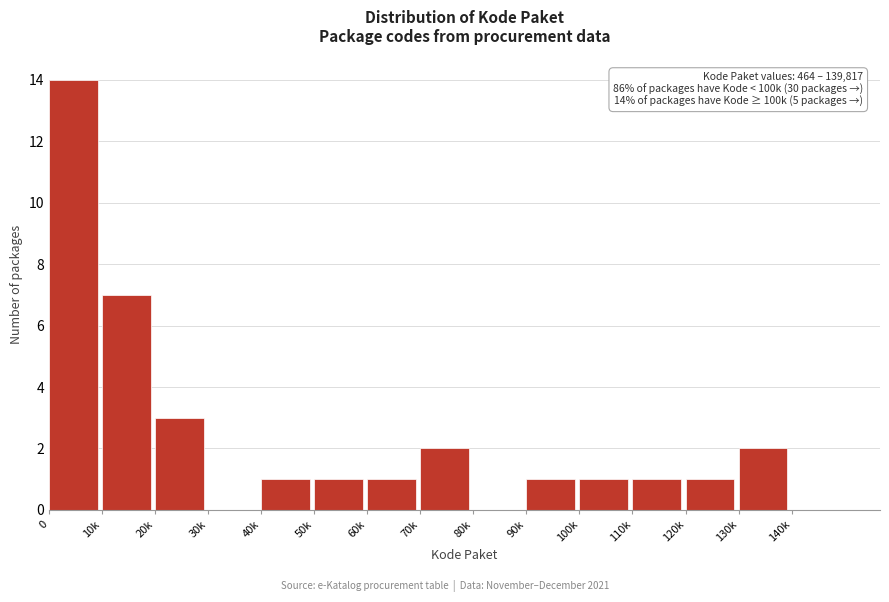

Reading left to right, what are all the values shown in this chart?

0=14	10k=7	20k=3	30k=0	40k=1	50k=1	60k=1	70k=2	80k=0	90k=1	100k=1	110k=1	120k=1	130k=2	140k=0